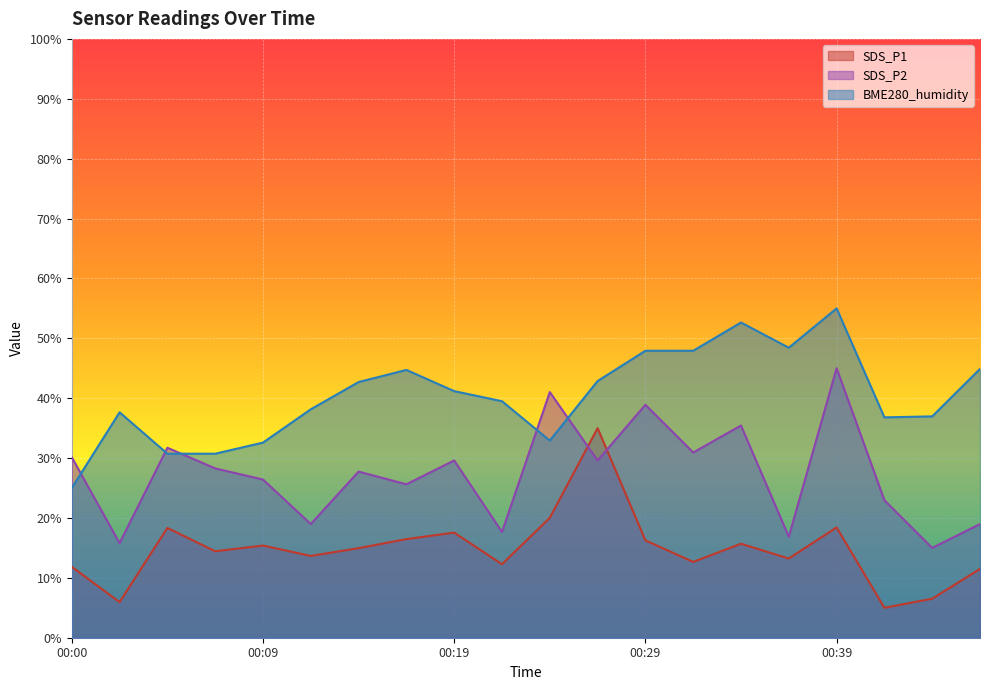

True or false: BME280_humidity and SDS_P1 cross at least once.

False